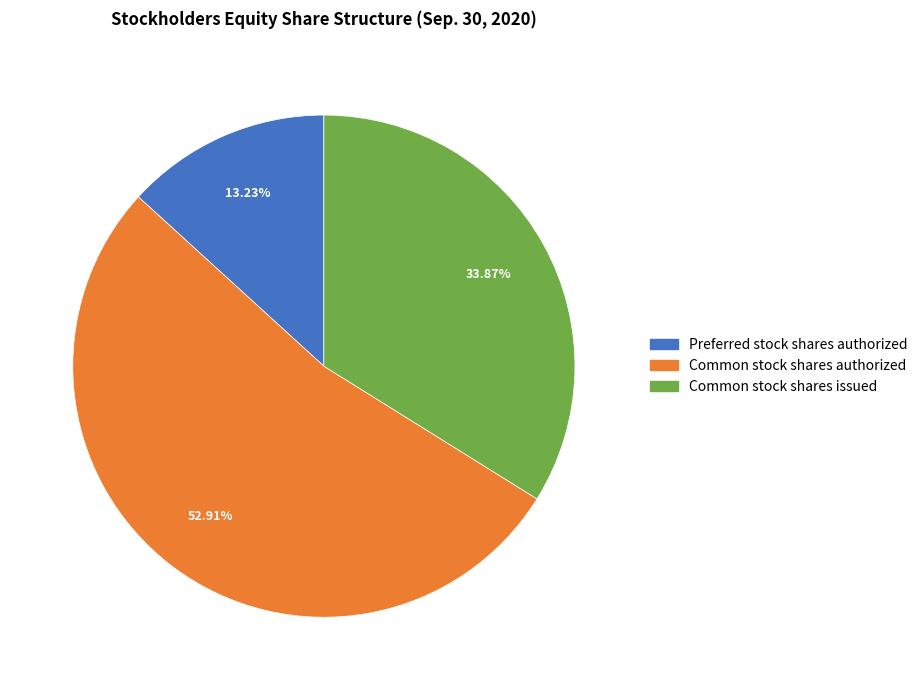

Is there any slice that represents more than half of the pie?

Yes